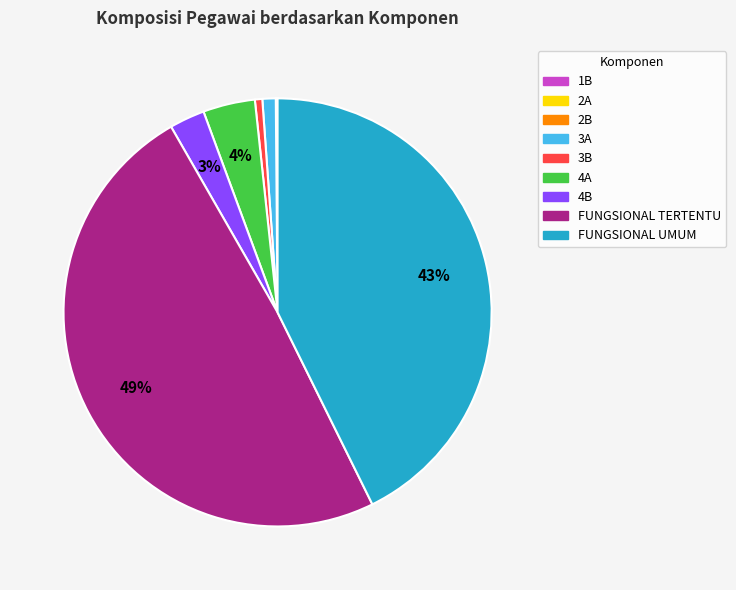

To the nearest percent, what portion does 4A represent?

4%